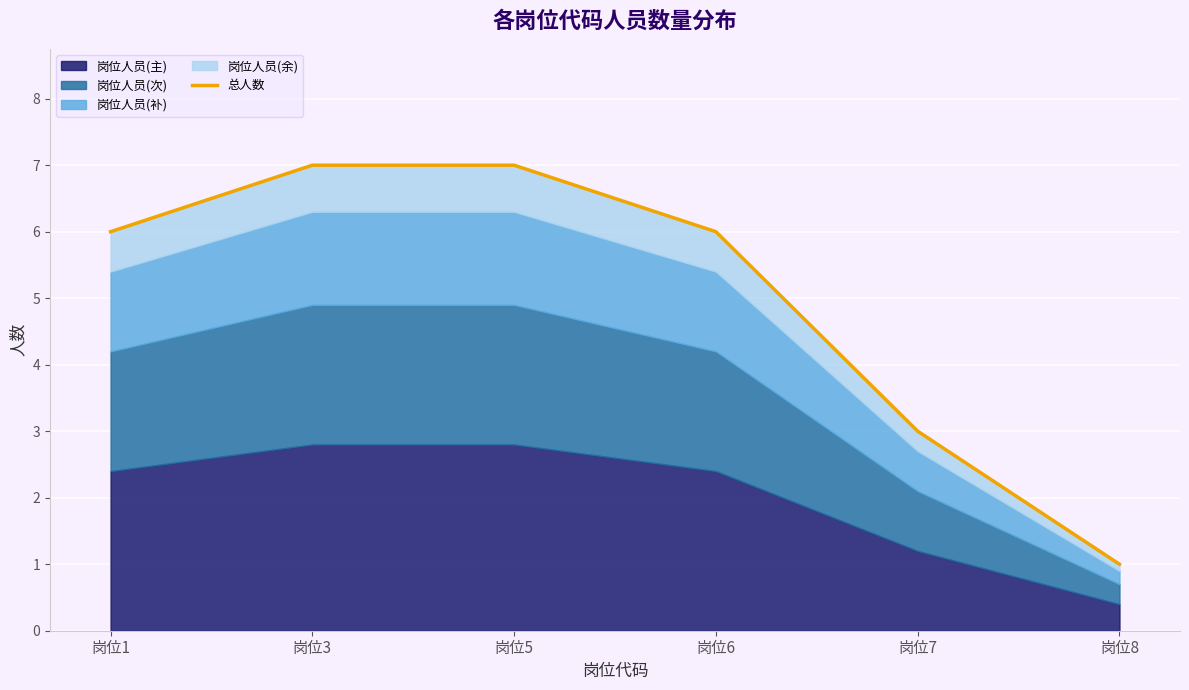

List the labels in order of value, largest first.

岗位3, 岗位5, 岗位1, 岗位6, 岗位7, 岗位8